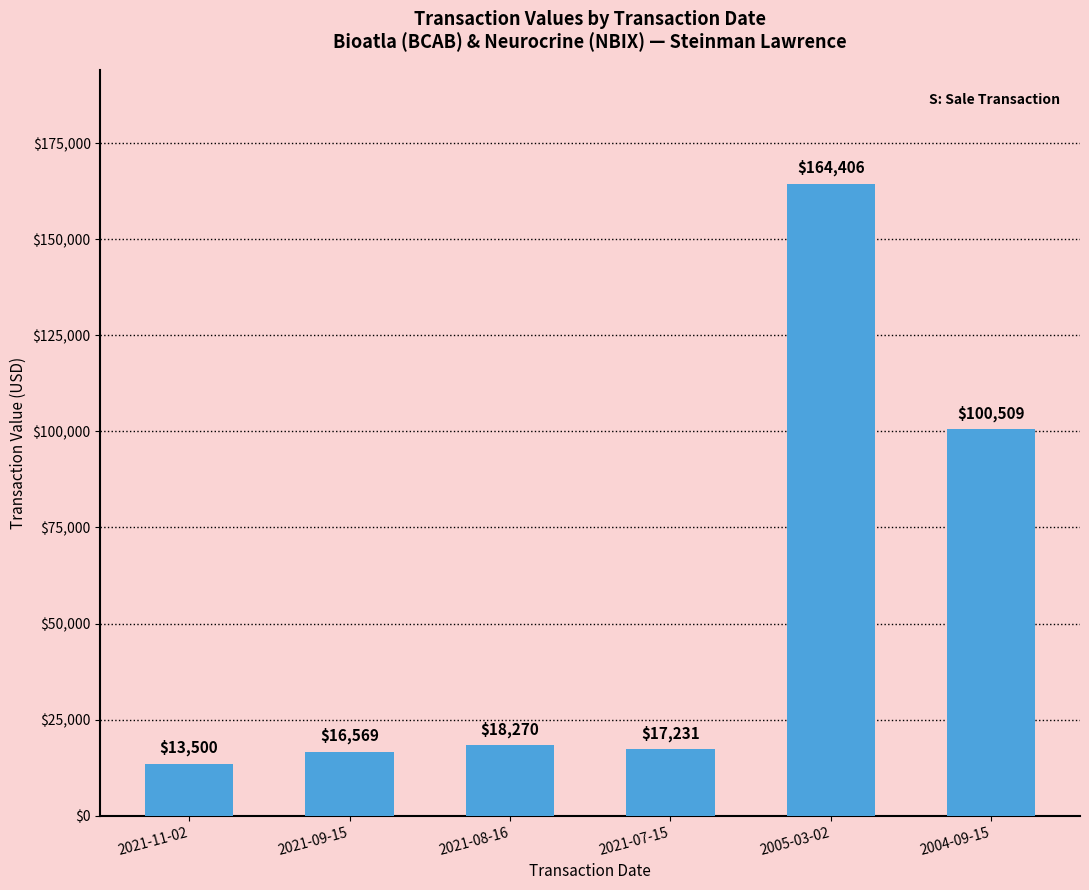

The chart shows a value of 164406 at 2005-03-02. True or false?

True